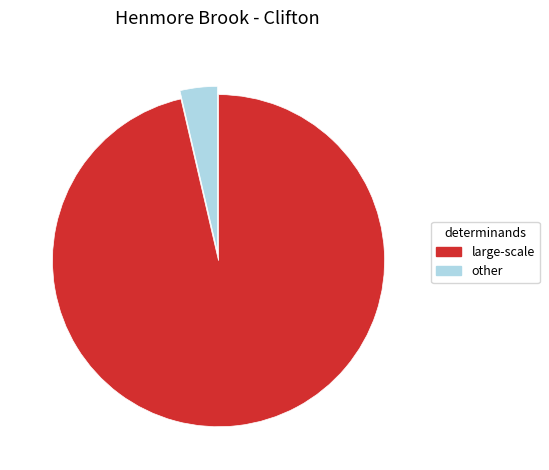

Count the number of slices in the pie.

2